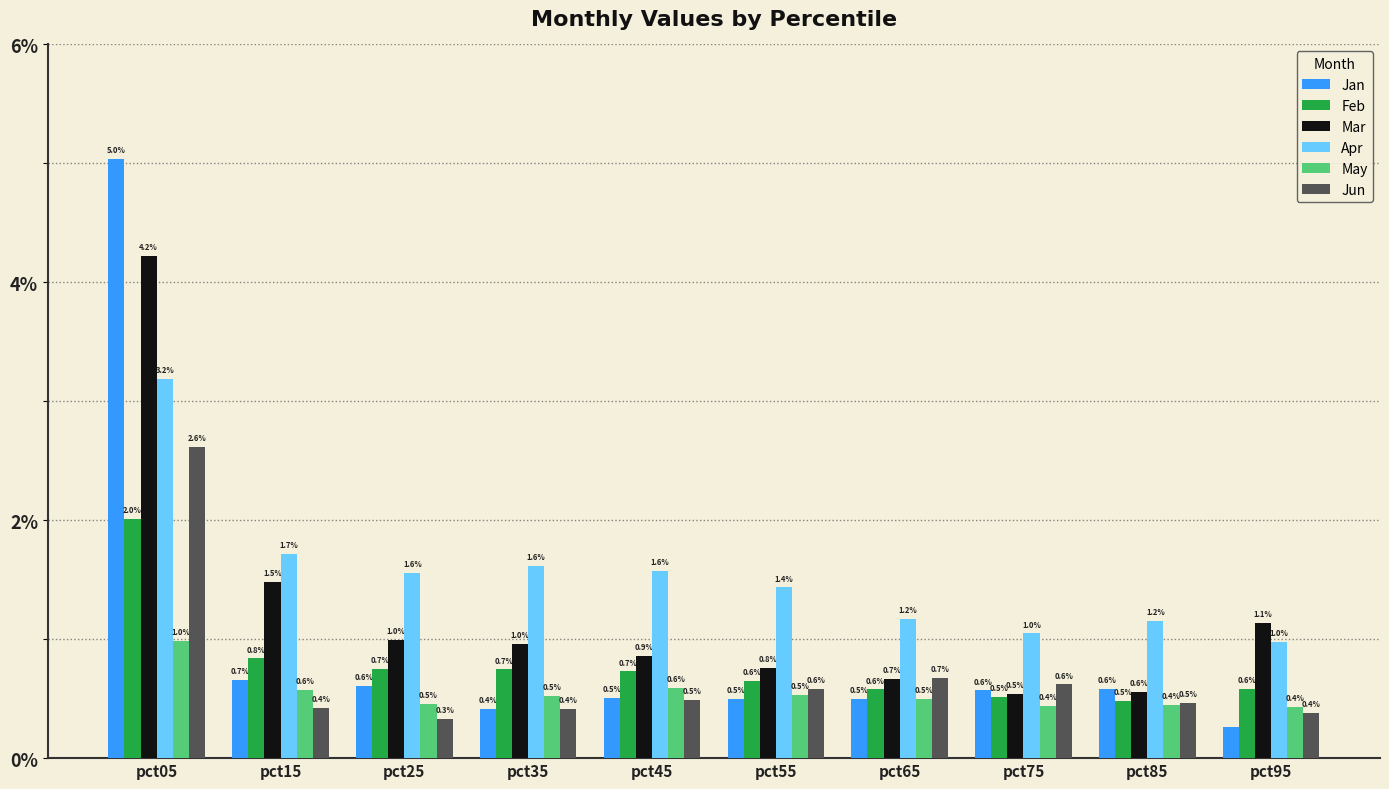

At which category is the sum across all series the highest?

pct05